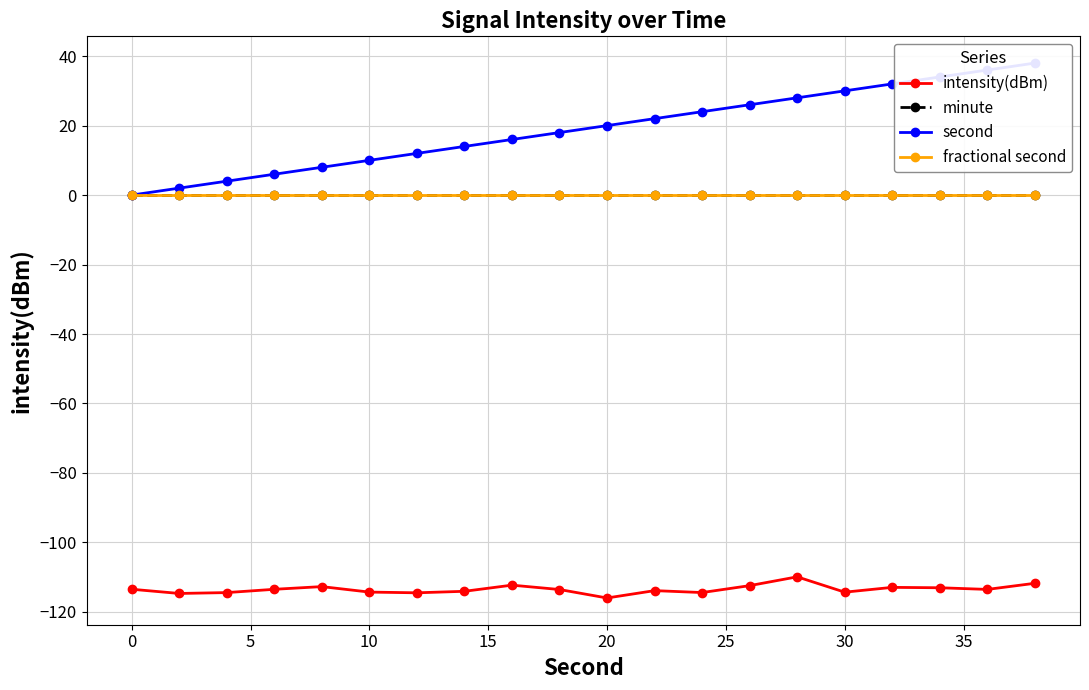

Which series has the largest total across all categories?

second